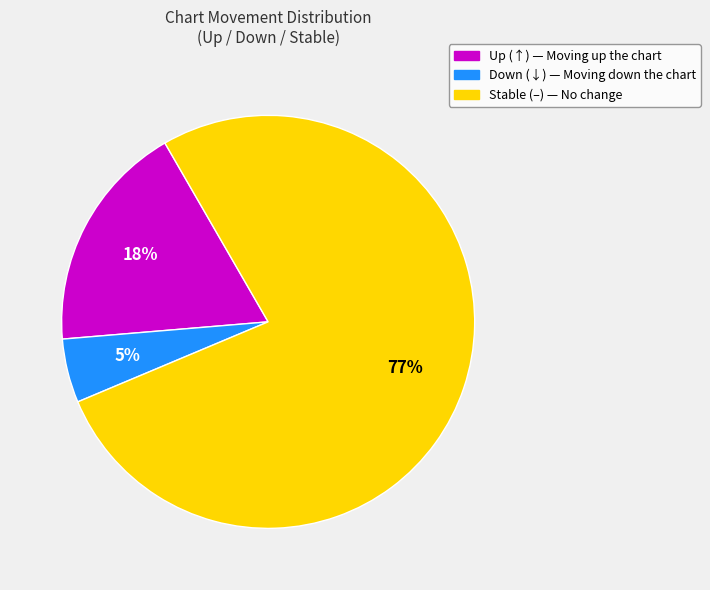

Is there a majority slice in this chart?

Yes